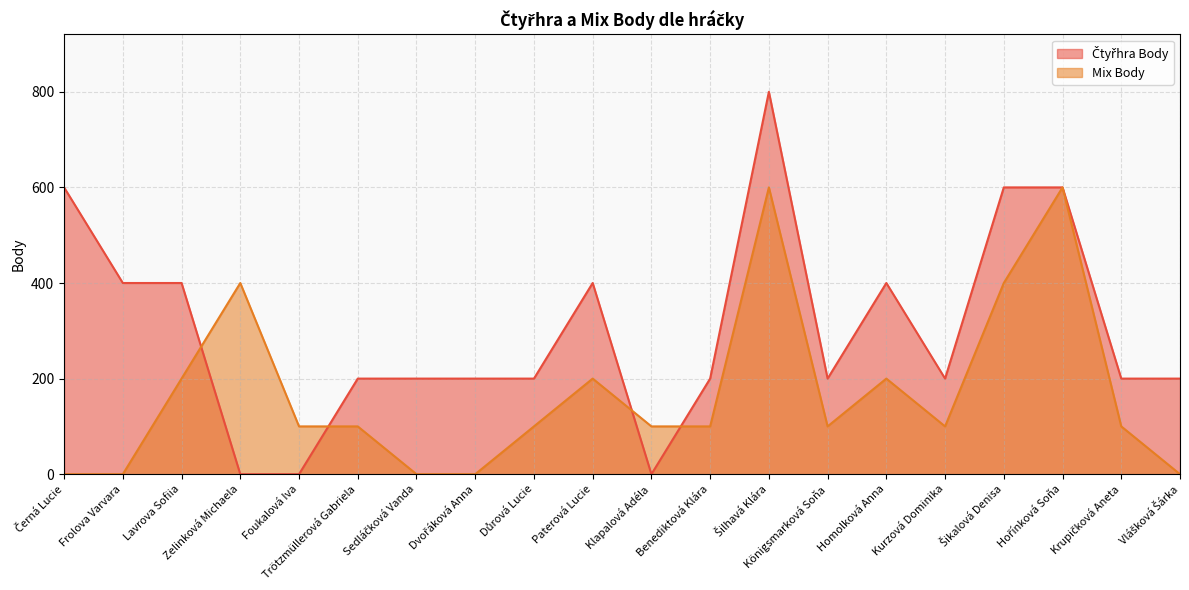

Rank the series by their average value, from lowest to highest.

Mix Body, Čtyřhra Body